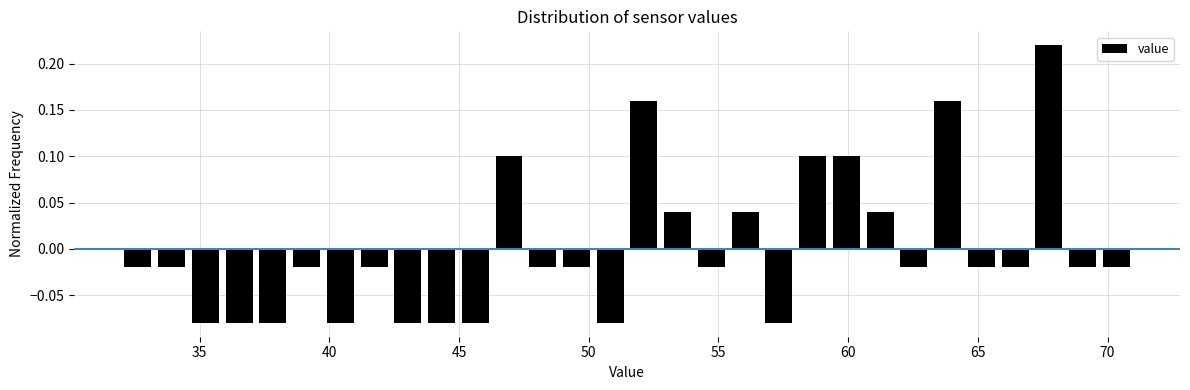

Read against the x-axis, roughly where is the centre of the tallest bar?

67.5